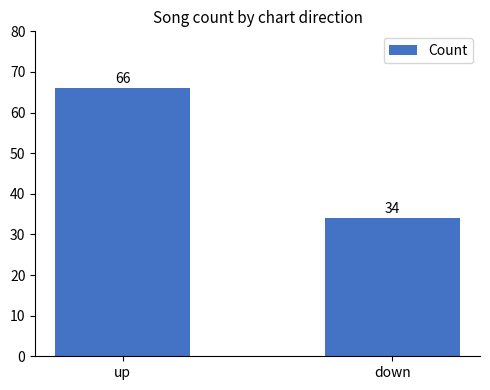

Between down and up, which is larger?

up